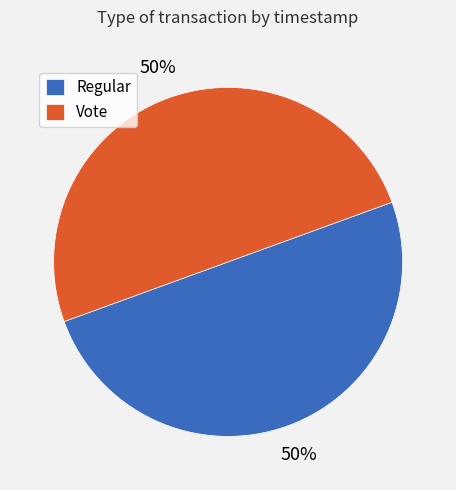

Approximately how many times larger is the value at Vote compared to Regular?

1.0